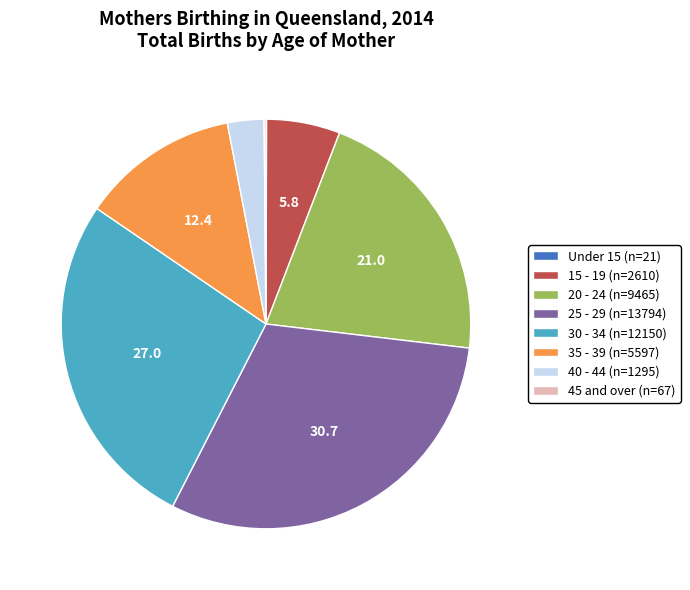

What is the largest slice in the pie chart?

25 - 29